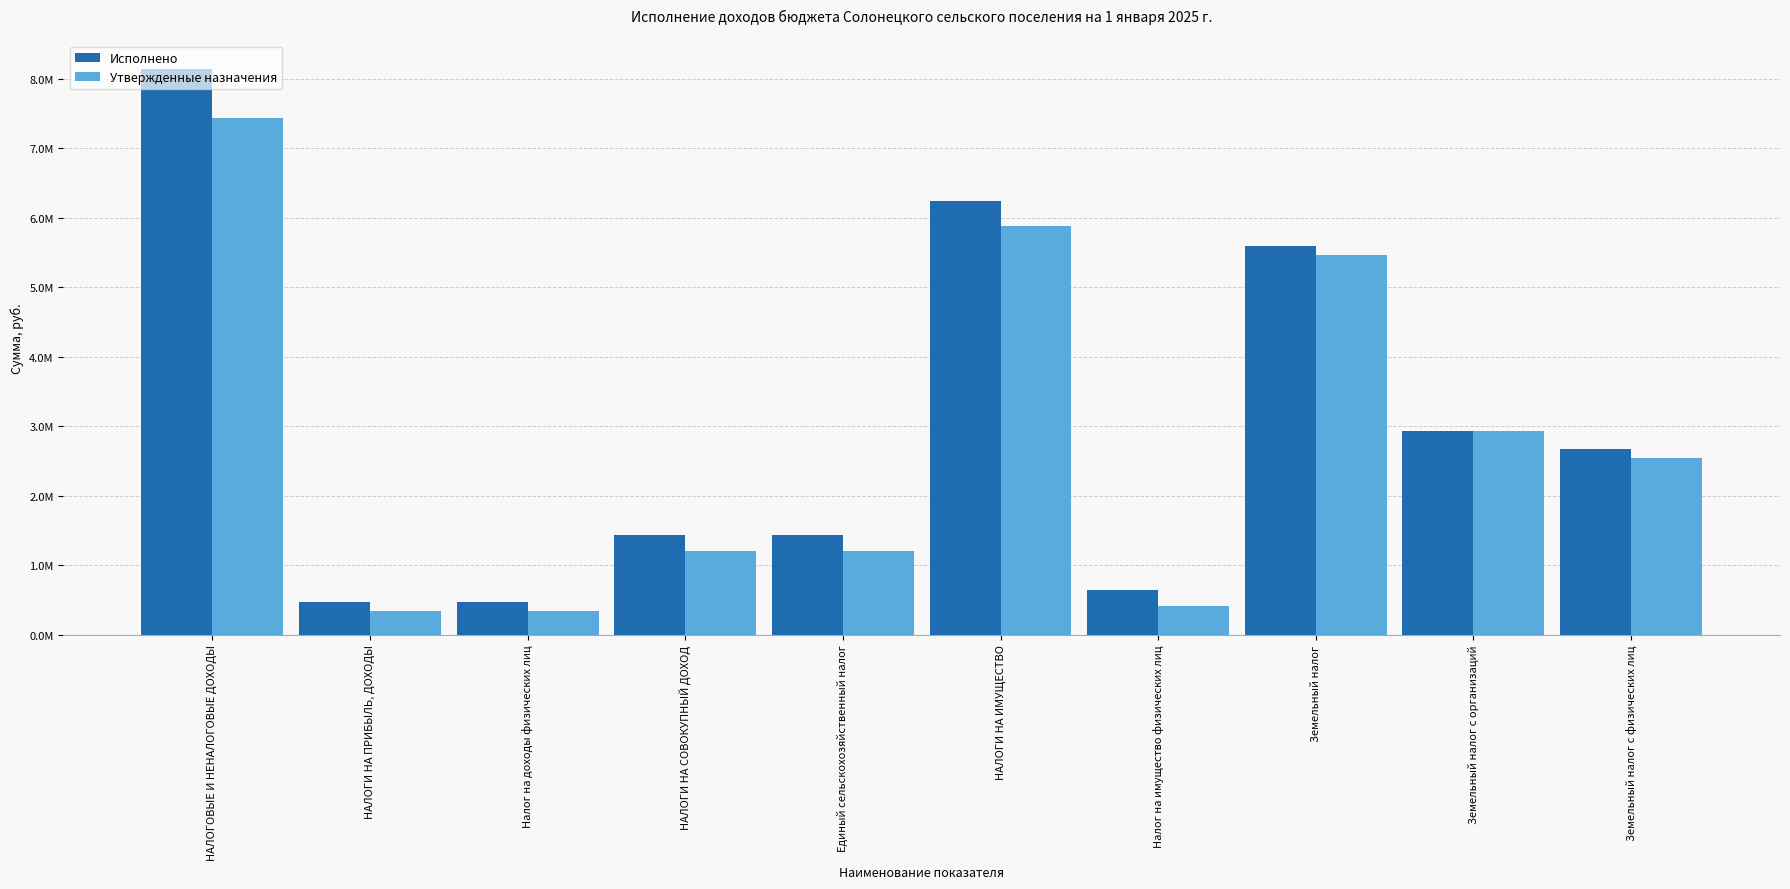

Which series changed the most between Единый сельскохозяйственный налог and Земельный налог с организаций?

Утвержденные назначения